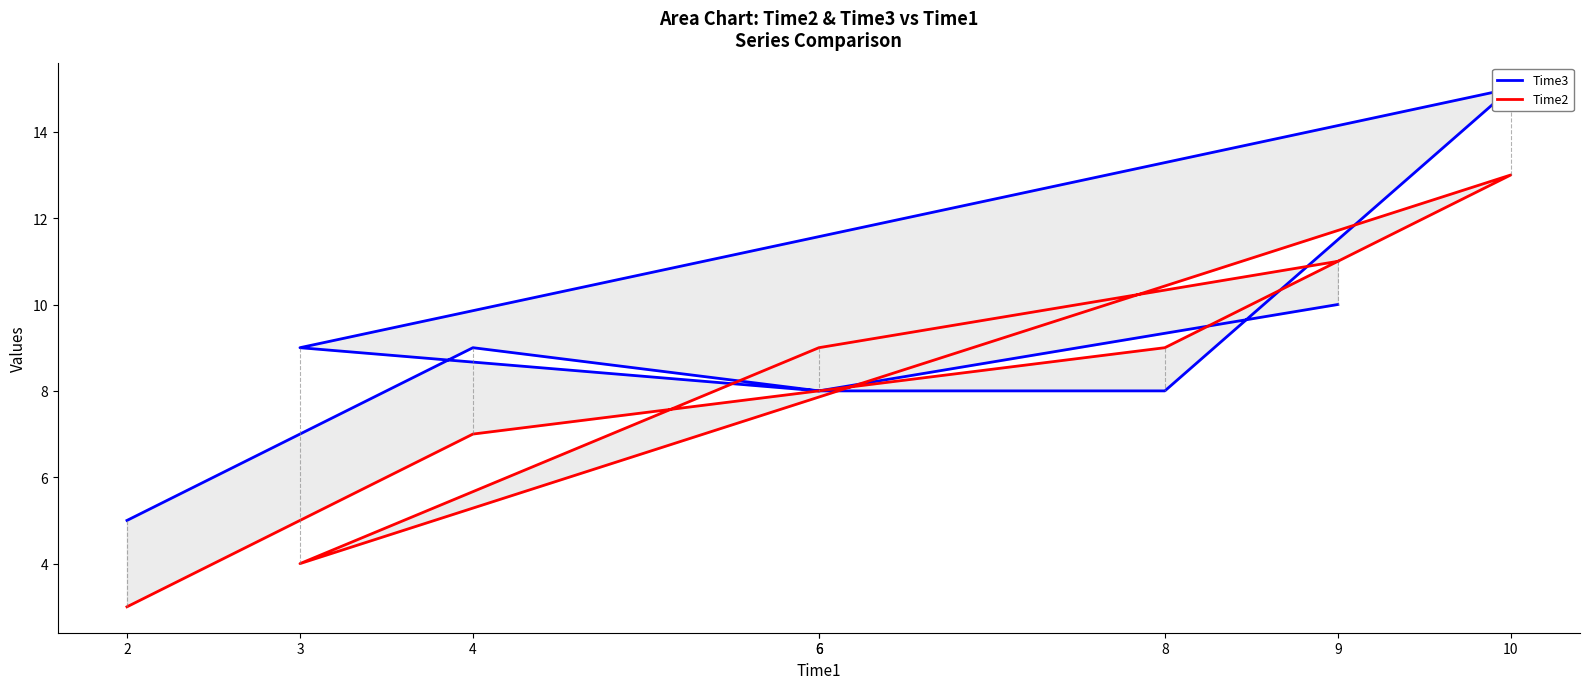

What is the sum of all Time2 values?

64